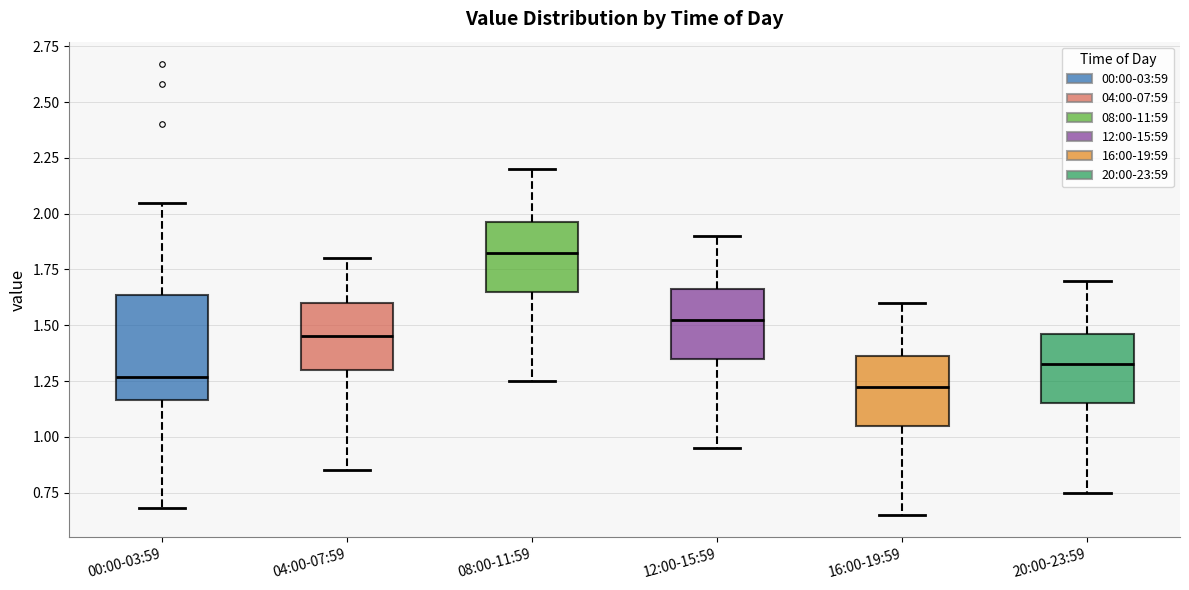

Where does the lower whisker of the box for 16:00-19:59 end on the y-axis? The values are not printed on the chart, so give them approximately, as read against the axis.

0.65